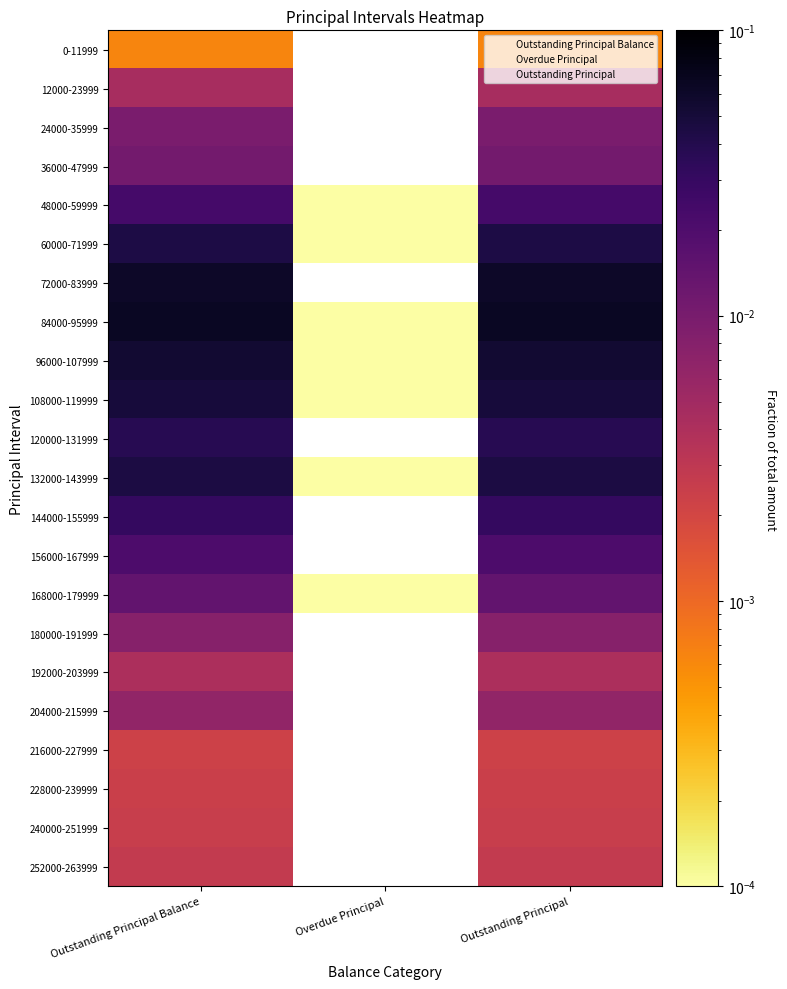

At which label does 36000-47999 reach its minimum?

Overdue Principal